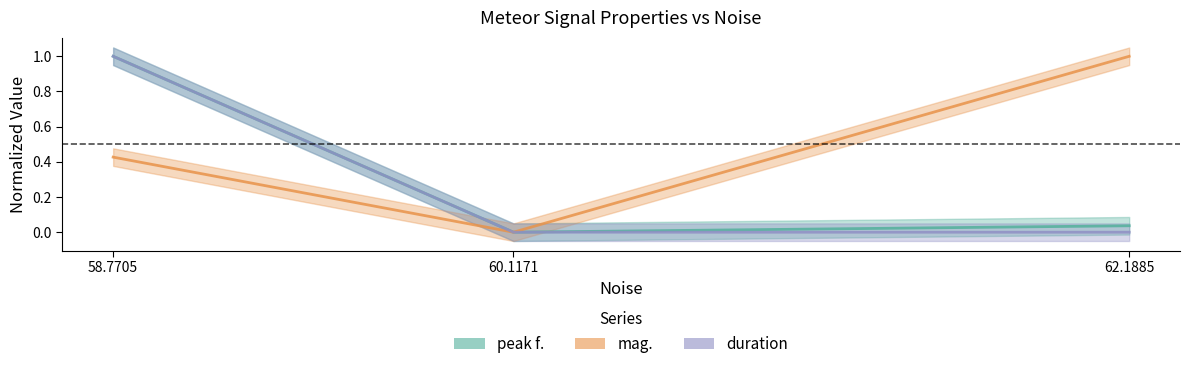

What is the average value of the peak f. series?

0.3